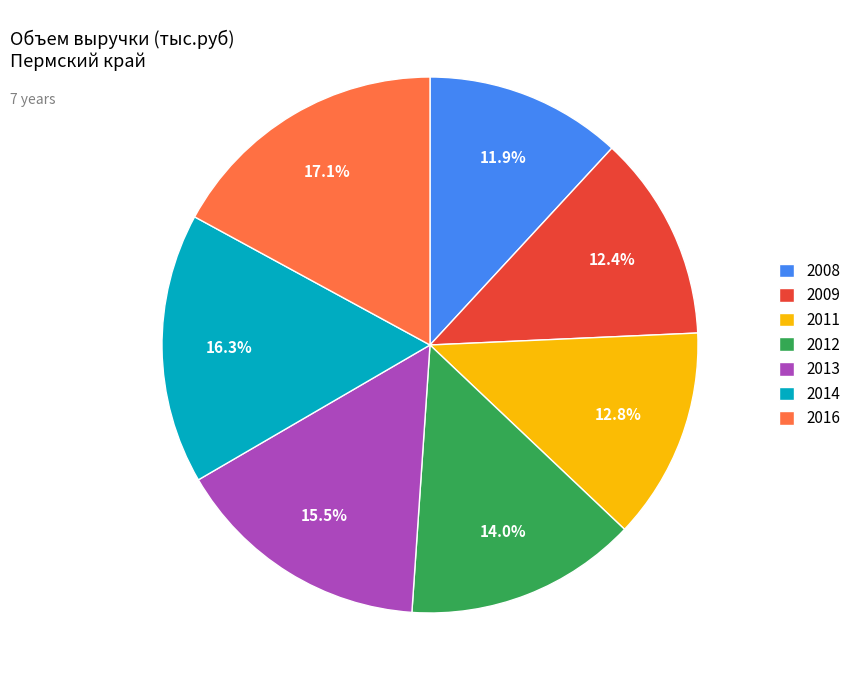

To the nearest percent, what portion does 2014 represent?

16%